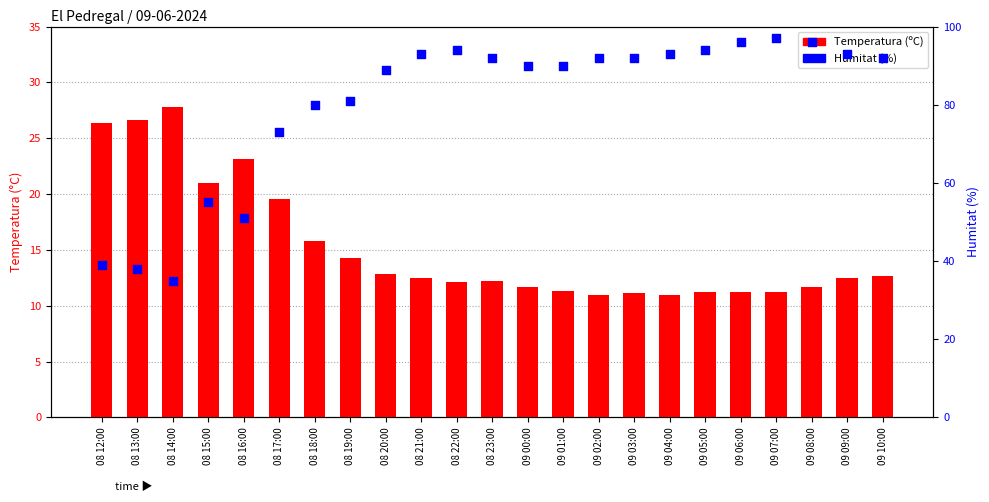

Which series reaches the minimum Y coordinate?

Temperatura (ºC)